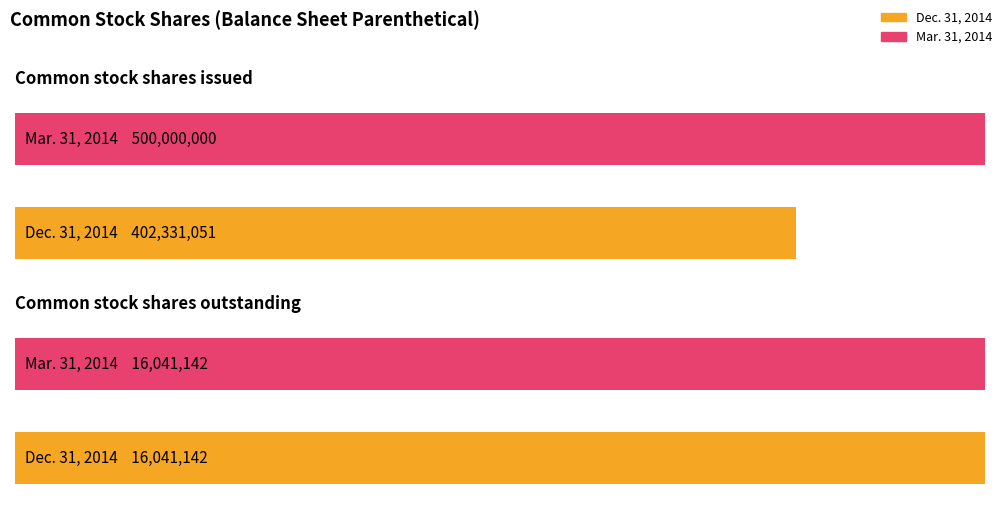

What is the total value across all series at Common stock shares issued?

902331051